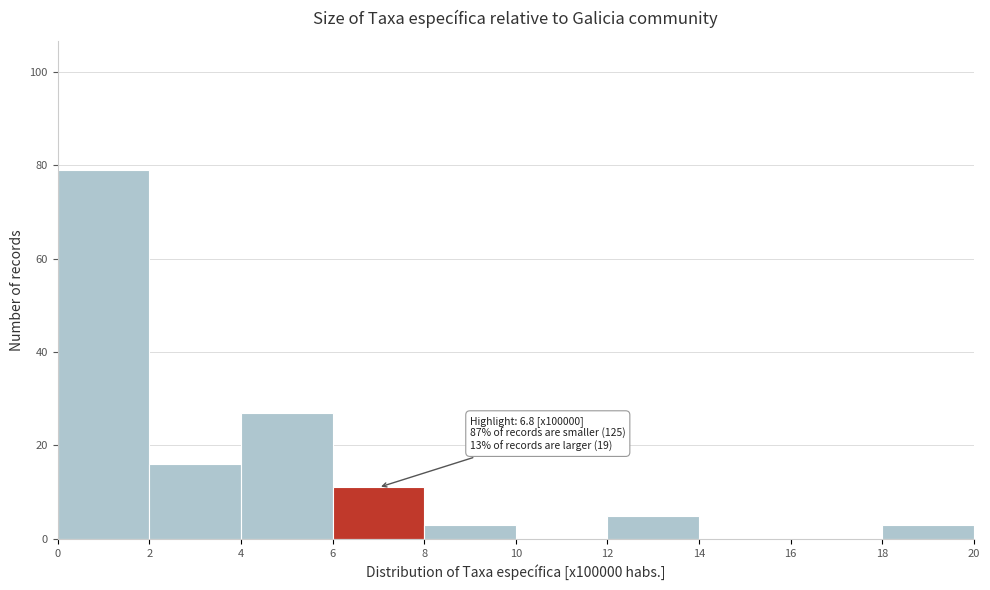

Which range on the x-axis has the tallest bar?

0 to 2